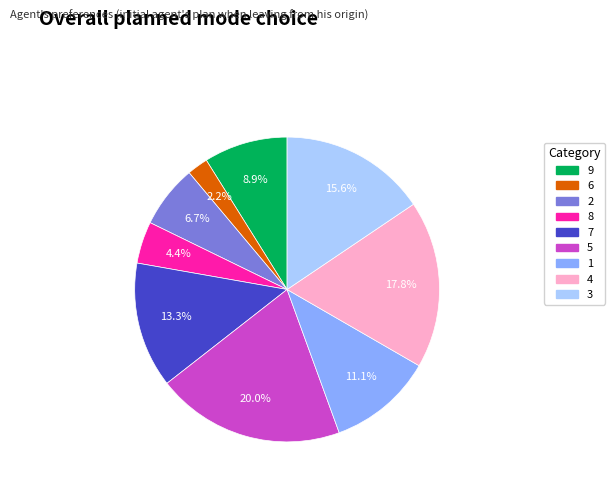

How many segments does this pie chart have?

9